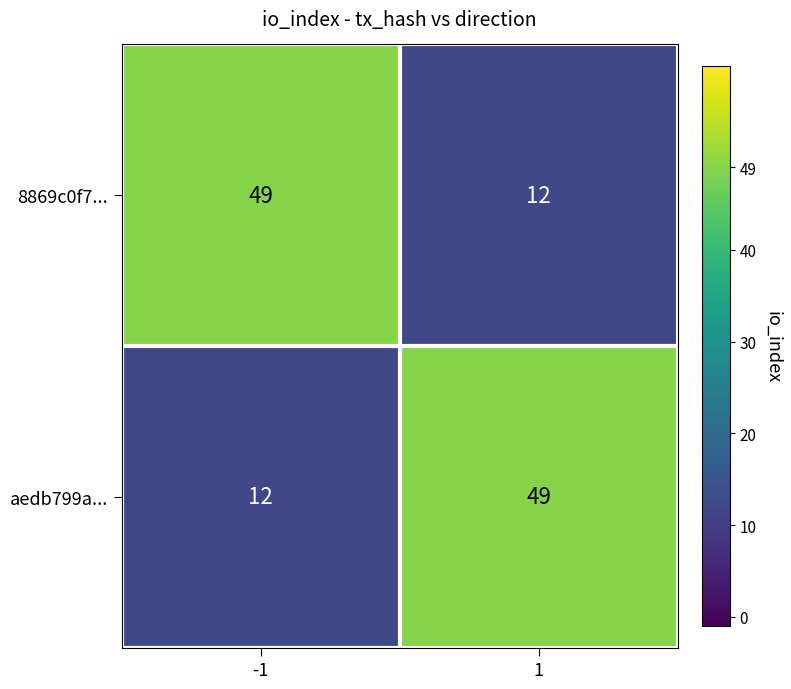

At how many categories does at least one series exceed 45?

2